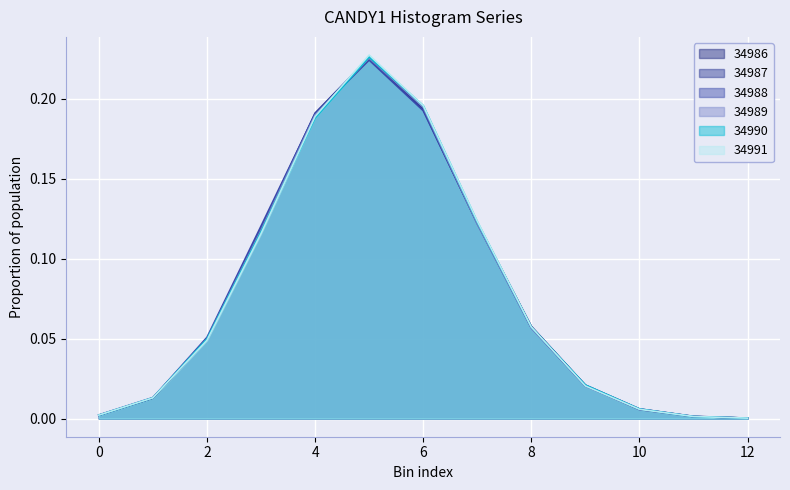

Rank the series at 2 from highest to lowest value.

34991, 34987, 34990, 34989, 34988, 34986